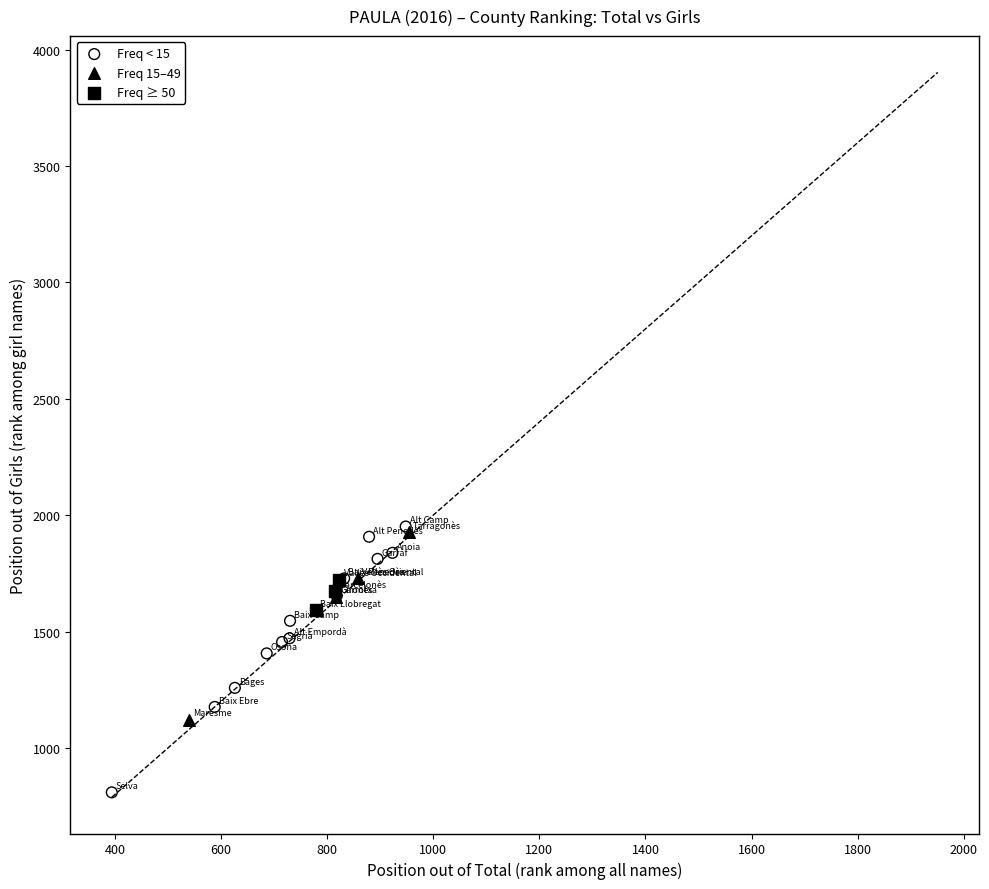

Which series has the largest Y range (max minus min)?

Freq < 15